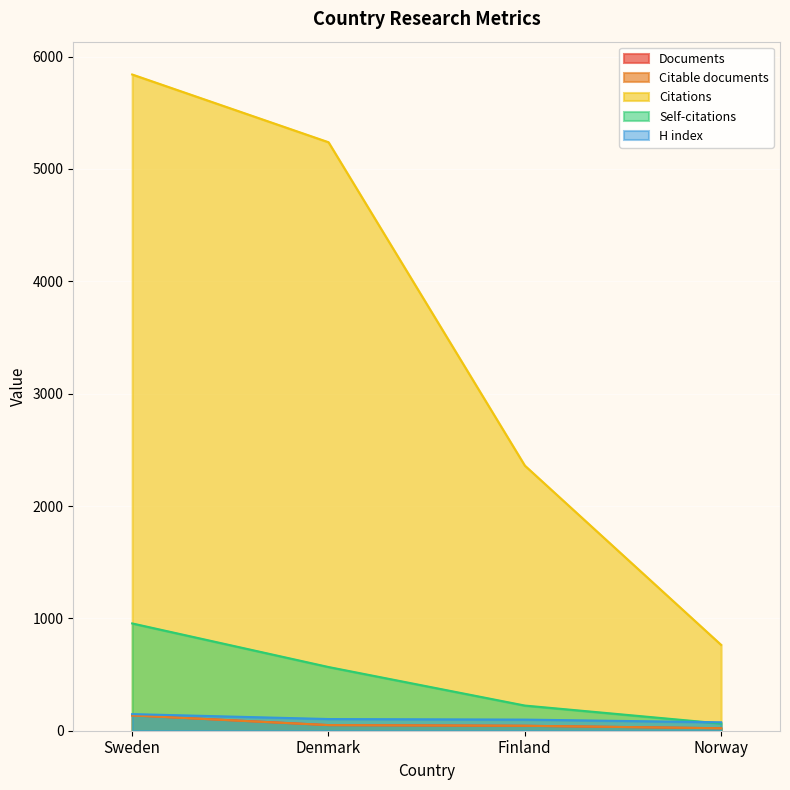

Which category has the highest value across all series?

Sweden